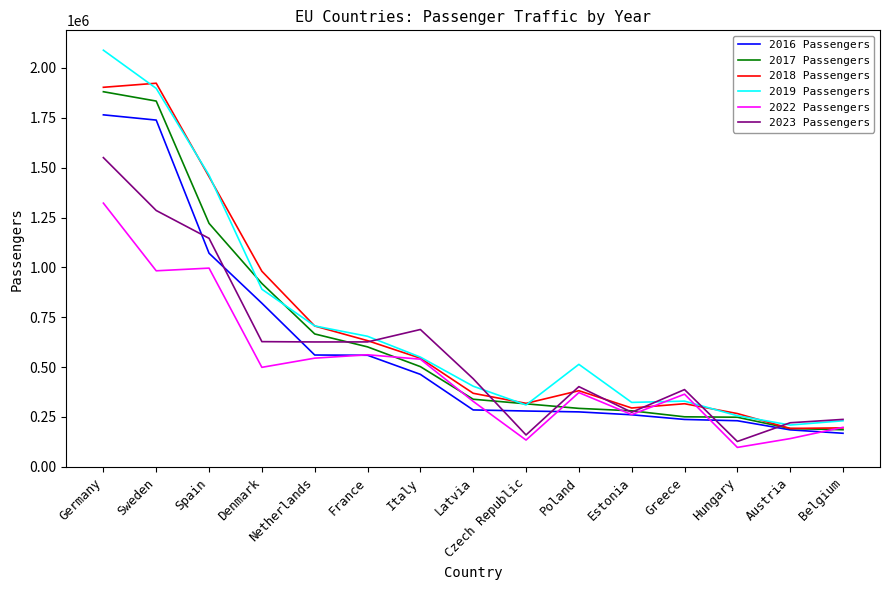

What is the minimum value for 2022 Passengers?

97423